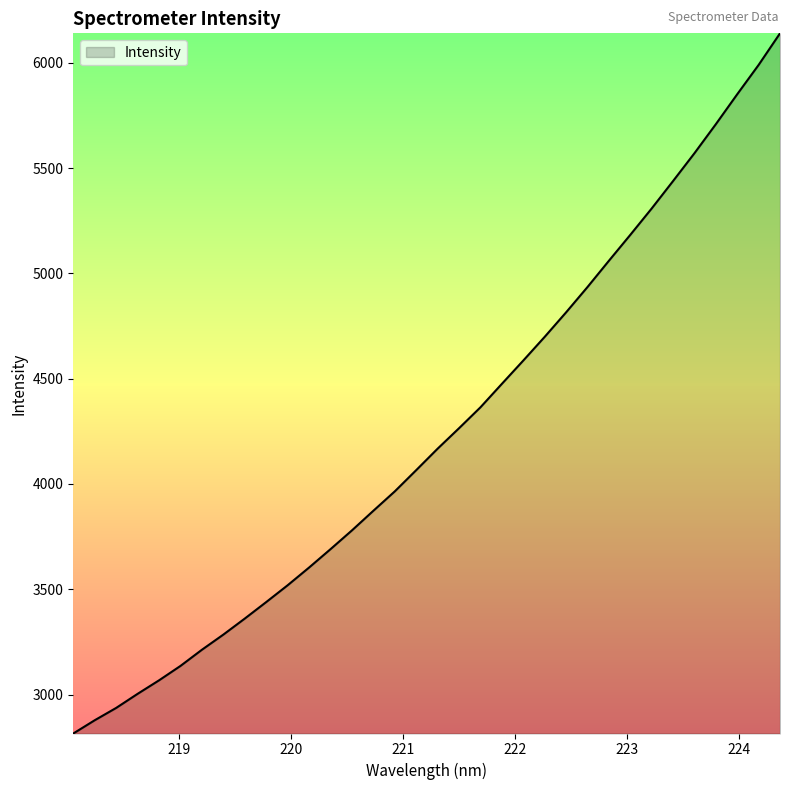

True or false: the data has more than 1 interior local peaks.

False